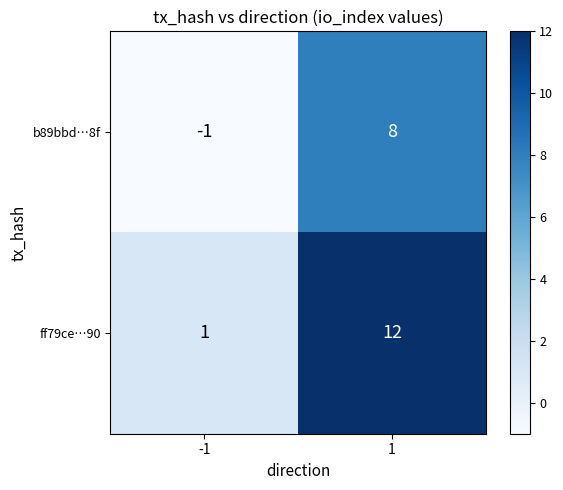

What is the total value across all series at 1?

20